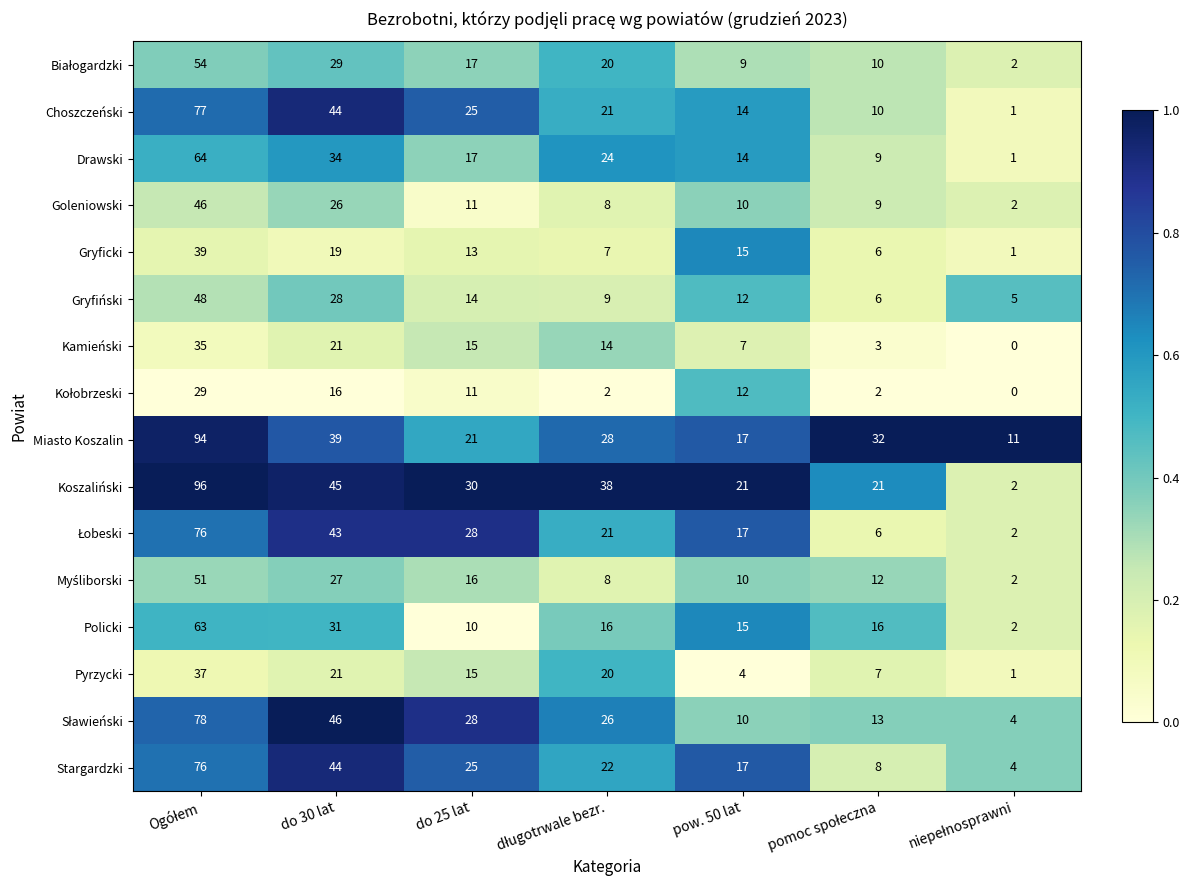

What is the difference between the maximum and minimum values in the Miasto Koszalin series?

83